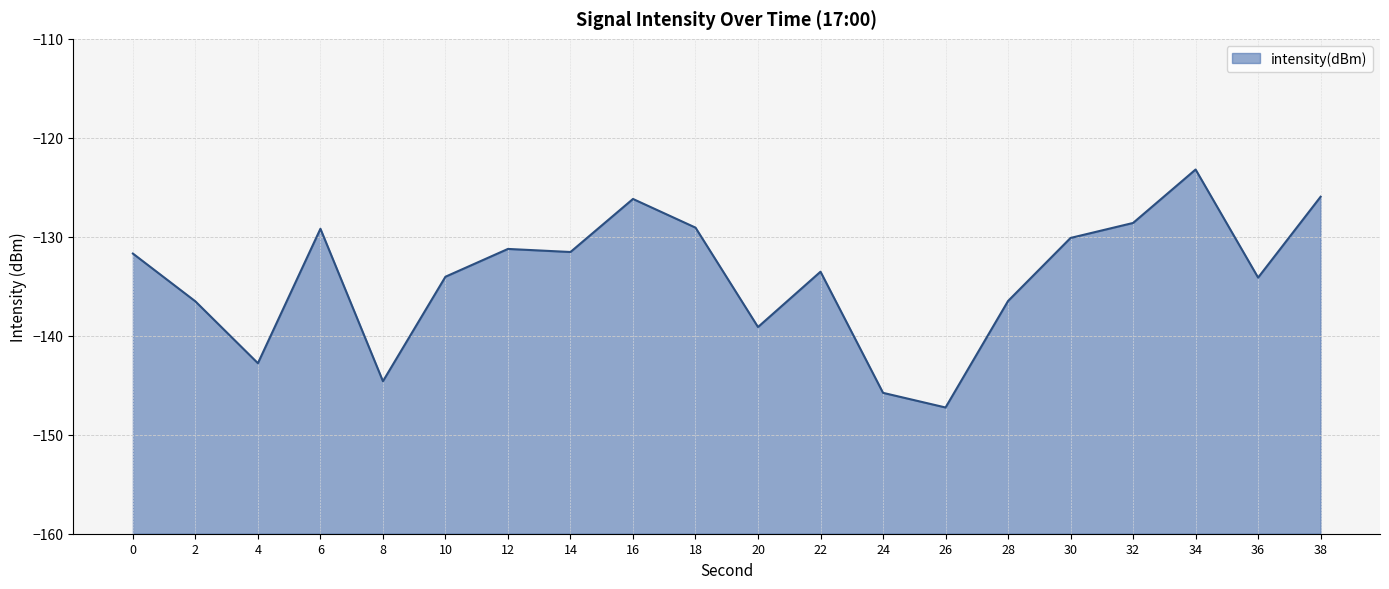

How many data points does each series have?

20